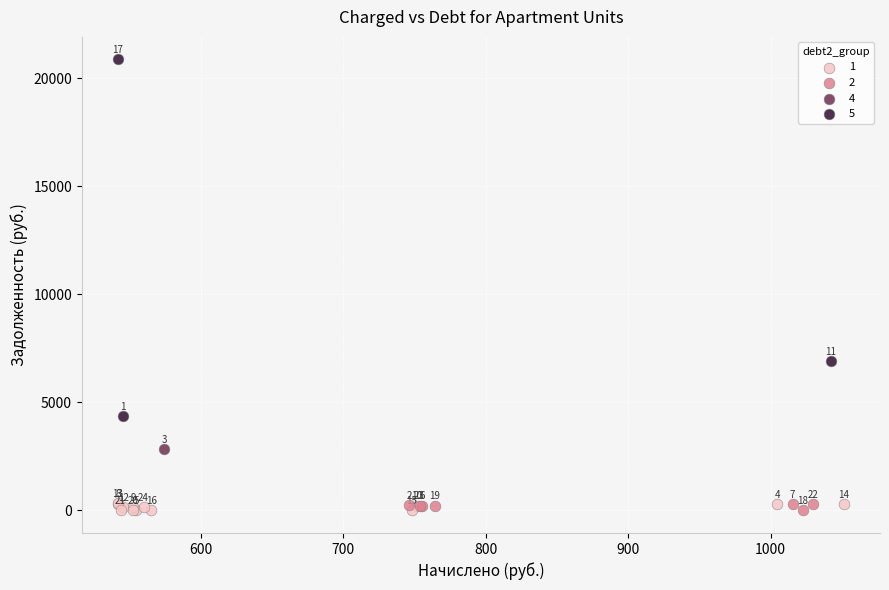

Which series reaches the maximum Y coordinate?

5